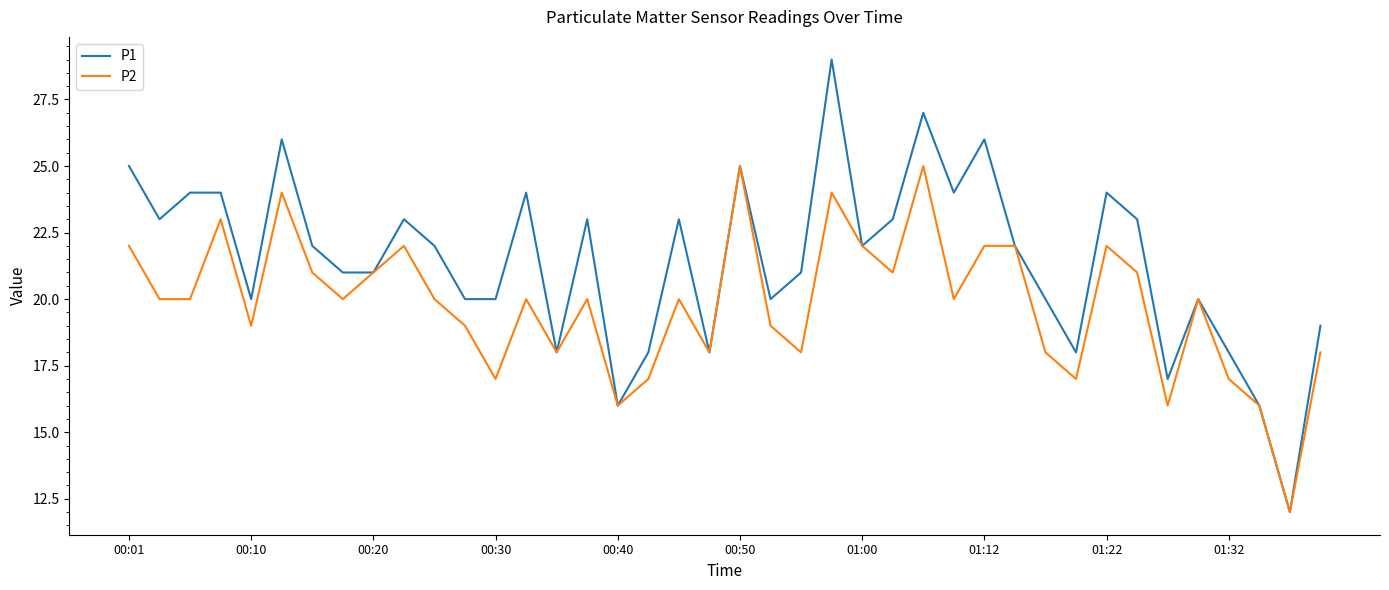

Which series has the widest spread of values?

P1